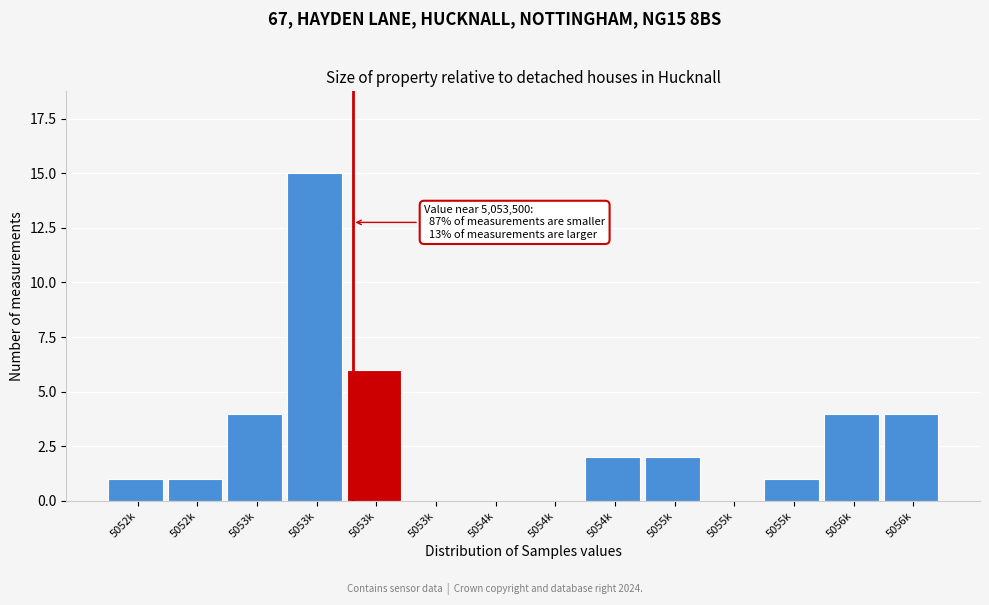

Count the number of data series in this chart.

1